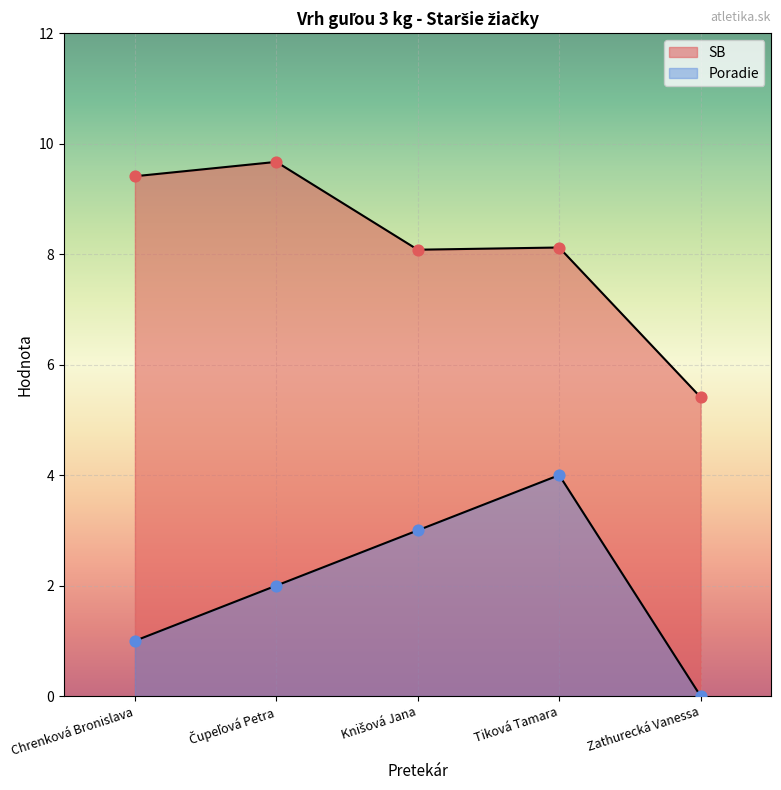

Which series reaches the minimum Y coordinate?

Poradie